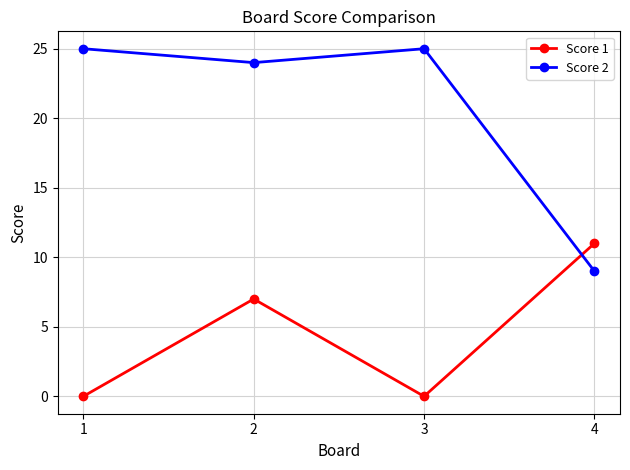

Which series has the largest range (max minus min)?

Score 2